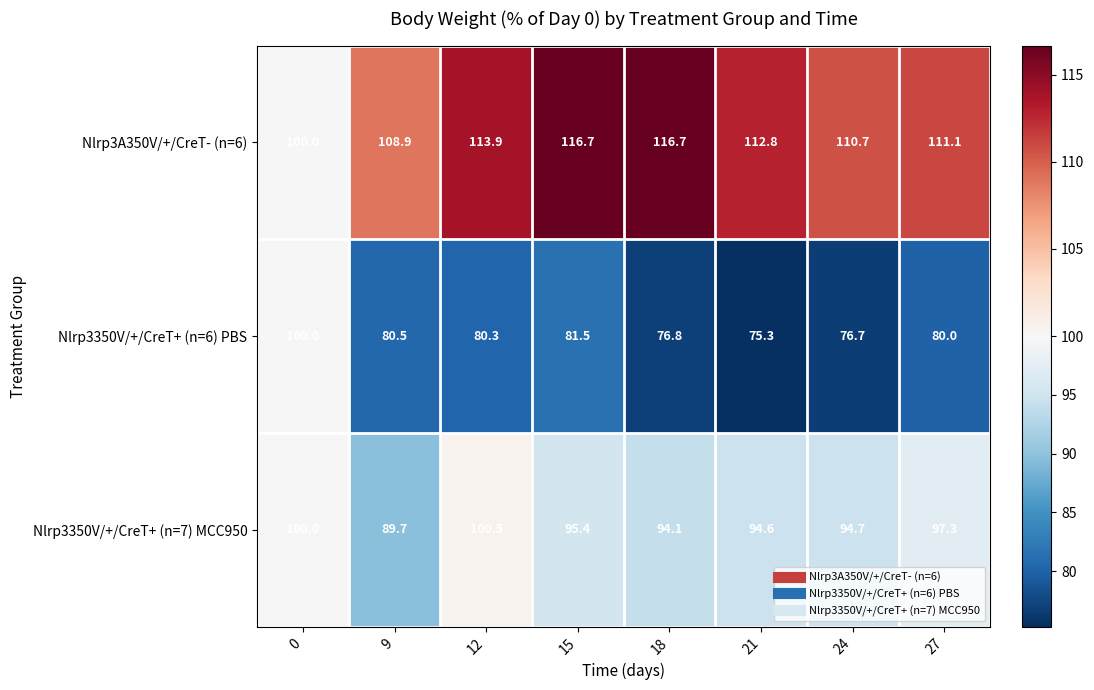

What is the maximum value for Nlrp3350V/+/CreT+ (n=6) PBS?

100.0